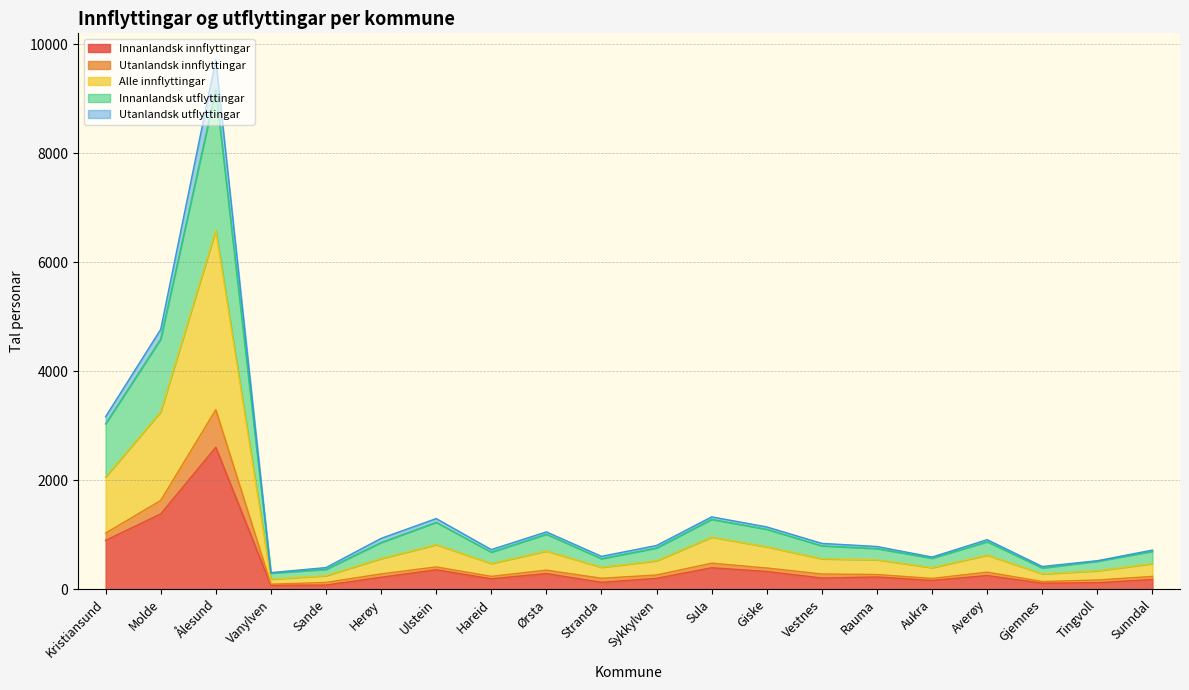

The value of Innanlandsk innflyttingar at Rauma is 224. True or false?

True